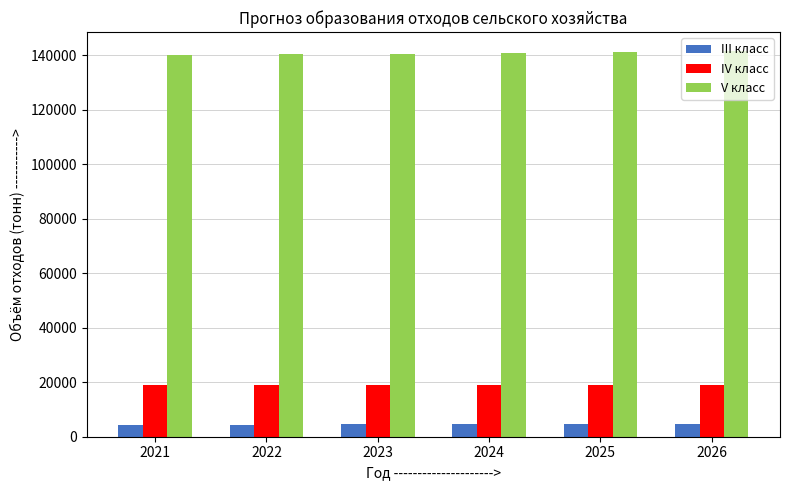

What value does the V класс series have at 2022?

140406.7